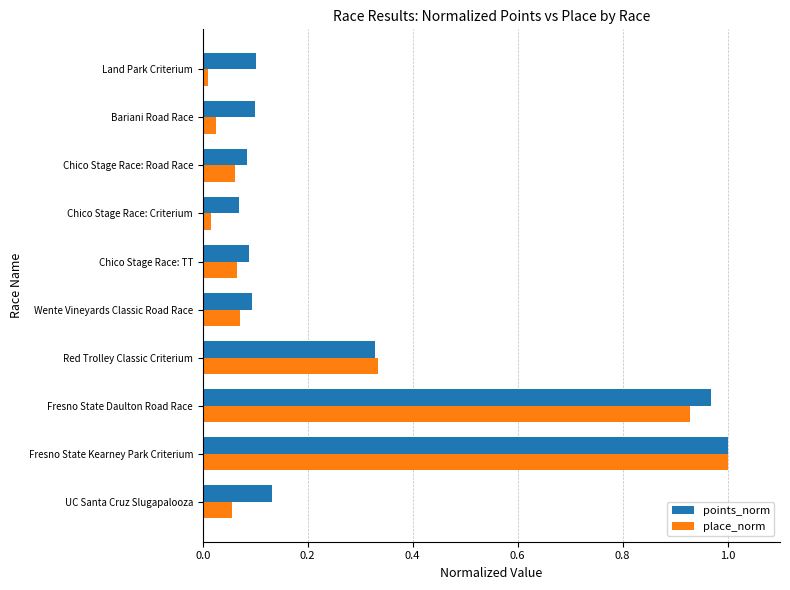

Between Fresno State Kearney Park Criterium and Land Park Criterium, which series saw the biggest shift?

place_norm